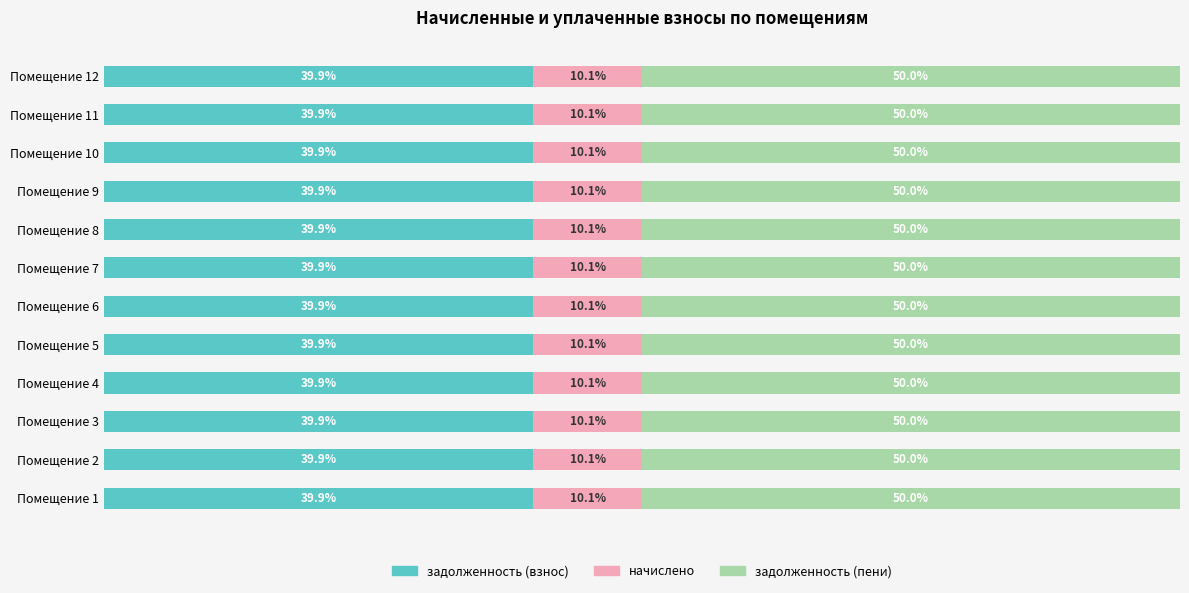

What are all the series names shown in the legend?

задолженность (взнос), начислено, задолженность (пени)